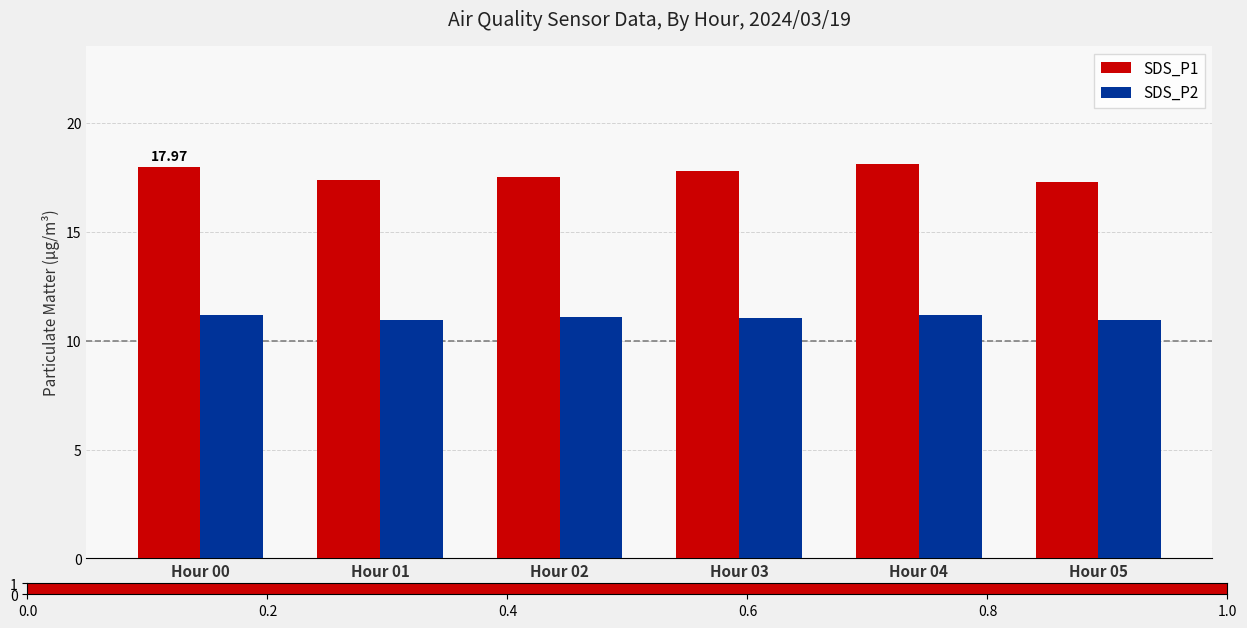

The SDS_P2 series shows 18.9 at Hour 04. True or false?

False